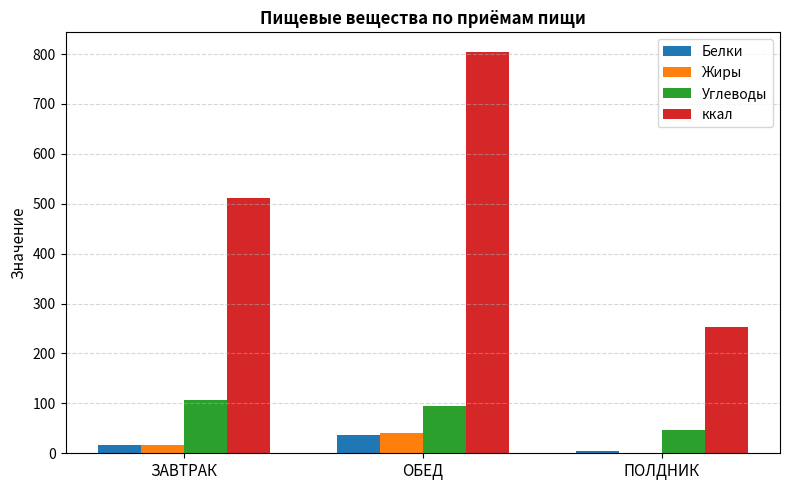

Which category has the highest value across all series?

ОБЕД